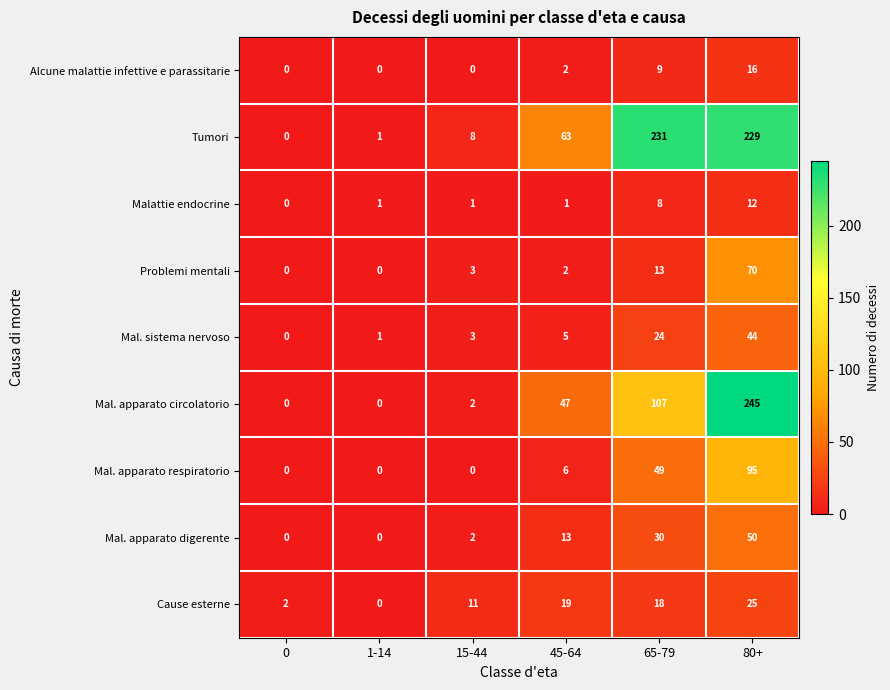

At which category is the sum across all series the highest?

80+